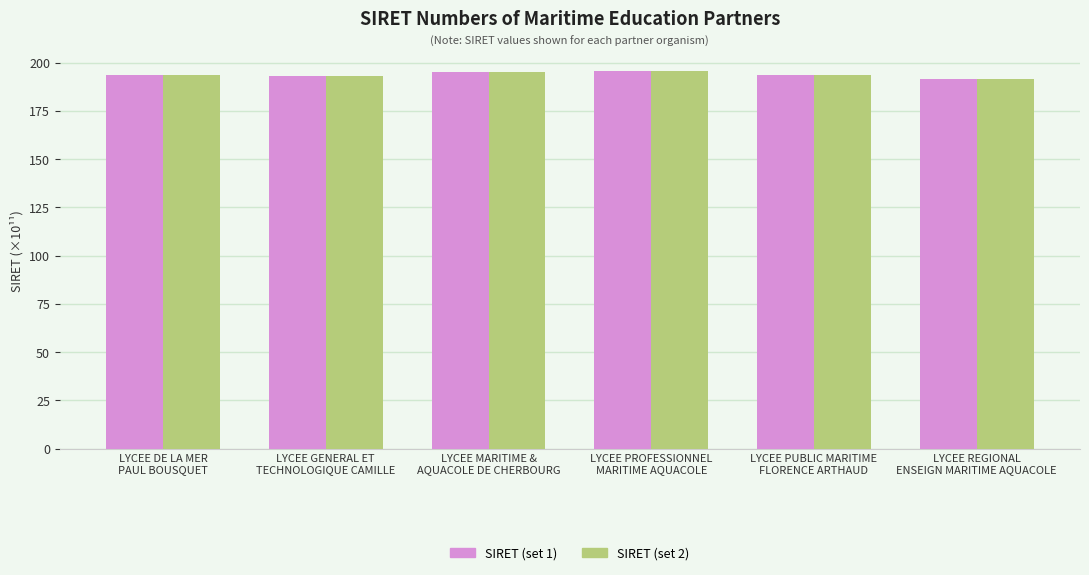

What is the greatest value displayed?

195.6